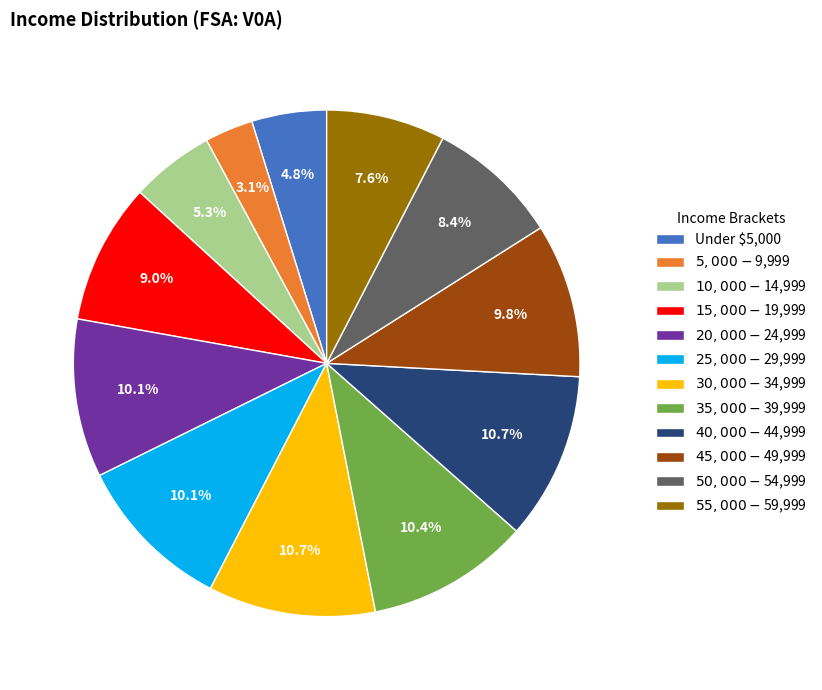

Rank the categories by value from lowest to highest.

$5,000-$9,999, Under $5,000, $10,000-$14,999, $55,000-$59,999, $50,000-$54,999, $15,000-$19,999, $45,000-$49,999, $20,000-$24,999, $25,000-$29,999, $35,000-$39,999, $30,000-$34,999, $40,000-$44,999